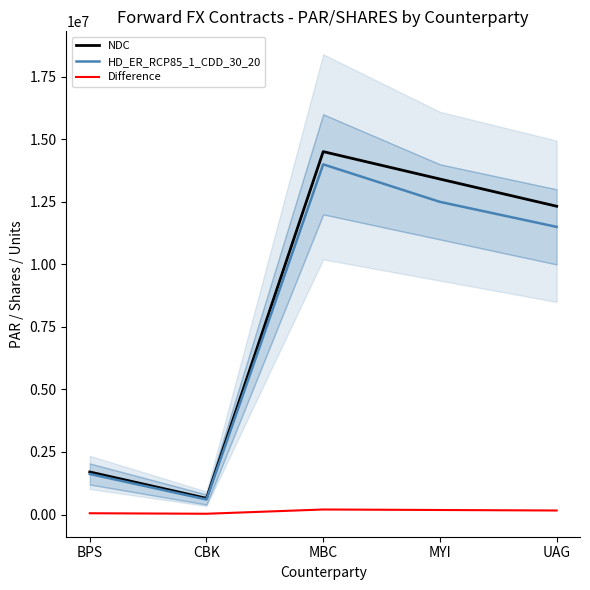

At which category is the sum across all series the highest?

MBC